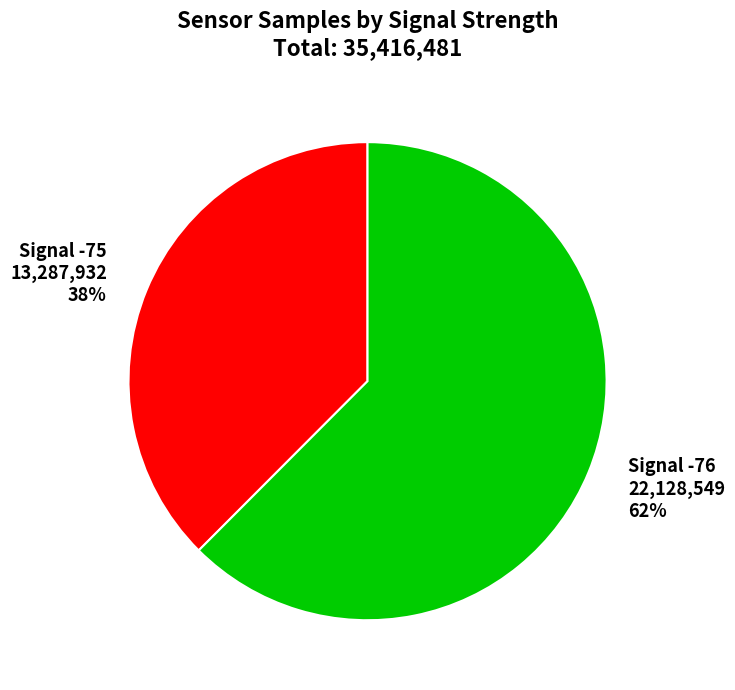

Do Signal -76 22,128,549 62% and Signal -75 13,287,932 38% together represent more than half of the pie?

Yes